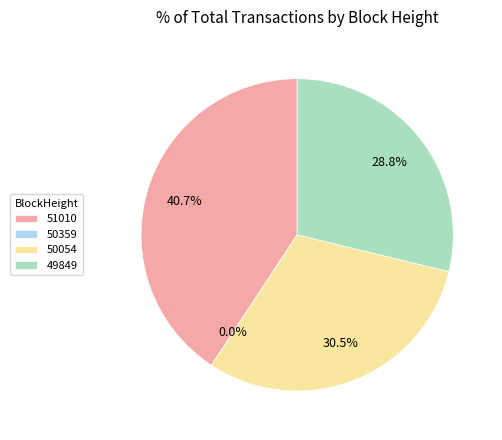

Is the sum of 50054 and 51010 greater than half?

Yes